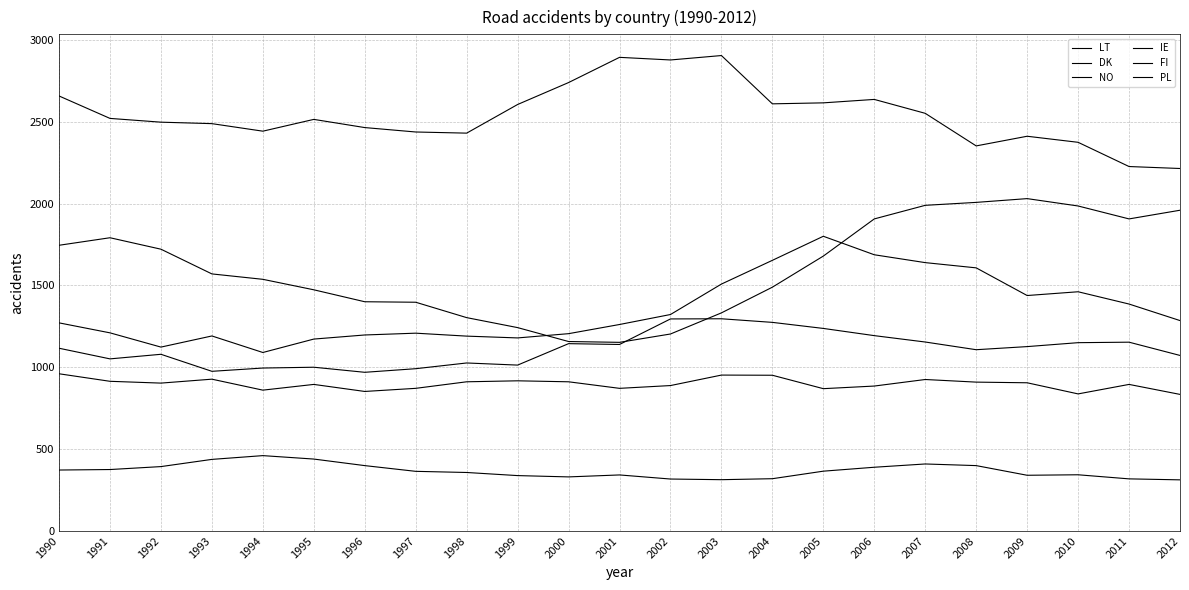

Does the chart have visible grid lines?

Yes